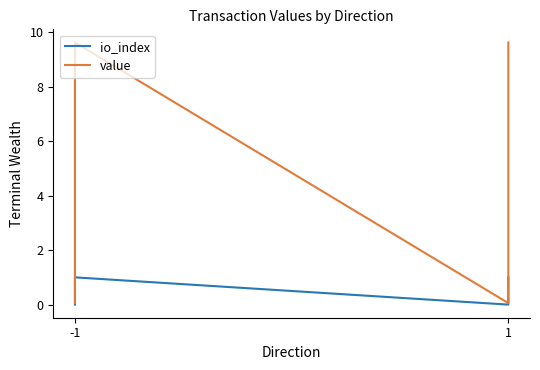

The value of value at 1 is 14.6. True or false?

False